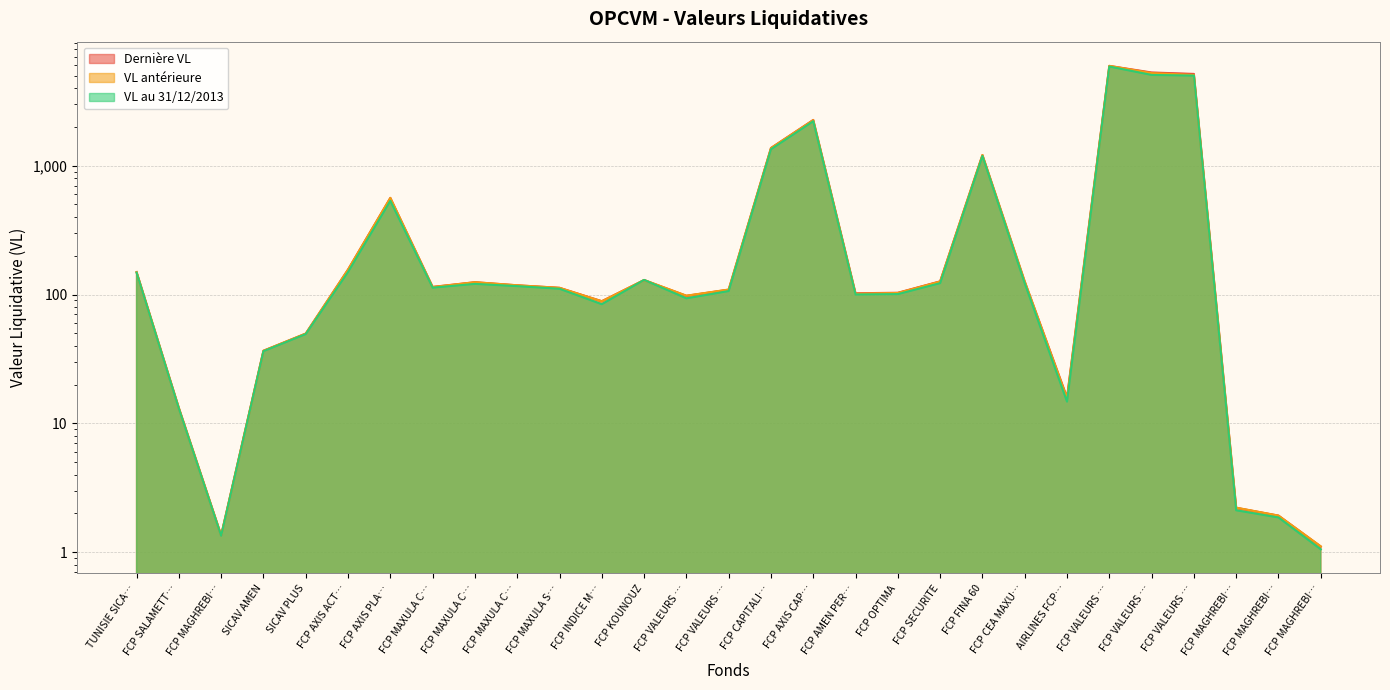

How many times do VL au 31/12/2013 and Dernière VL cross each other?

2